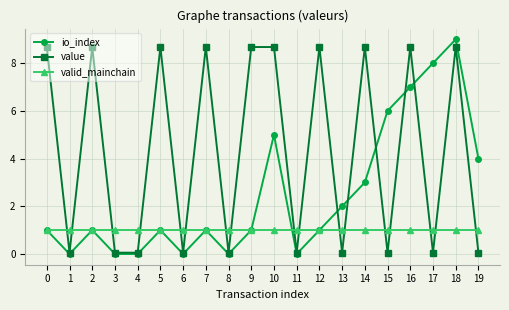

Which series has the widest spread of values?

io_index